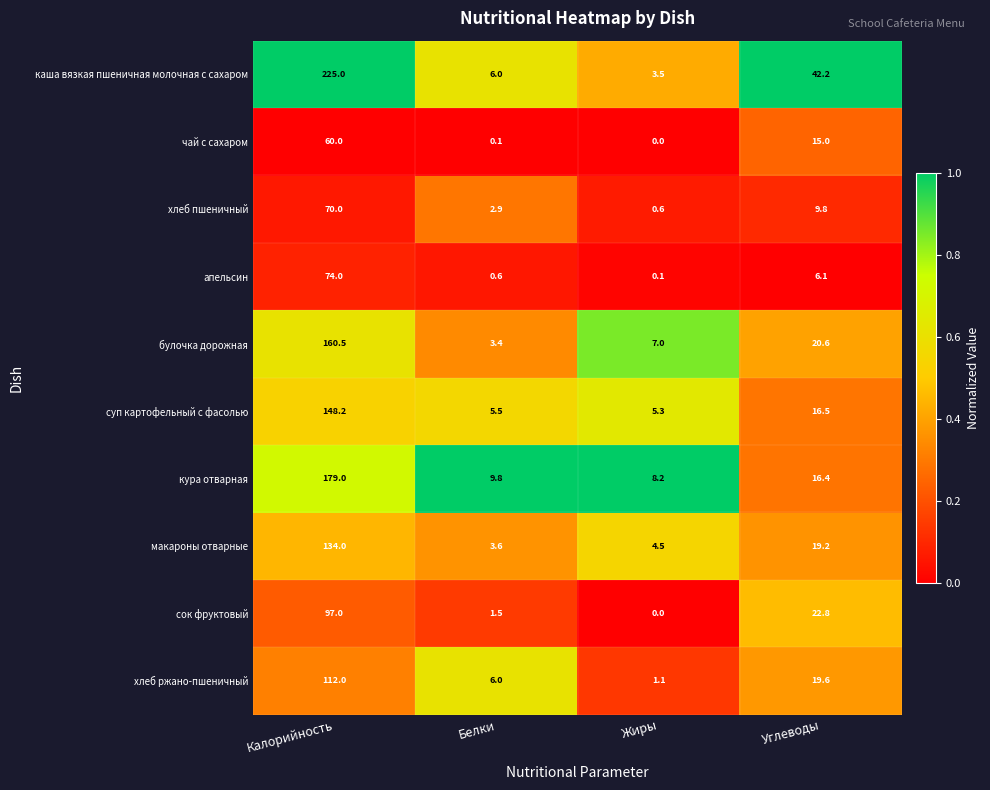

At how many categories does at least one series exceed 0?

4